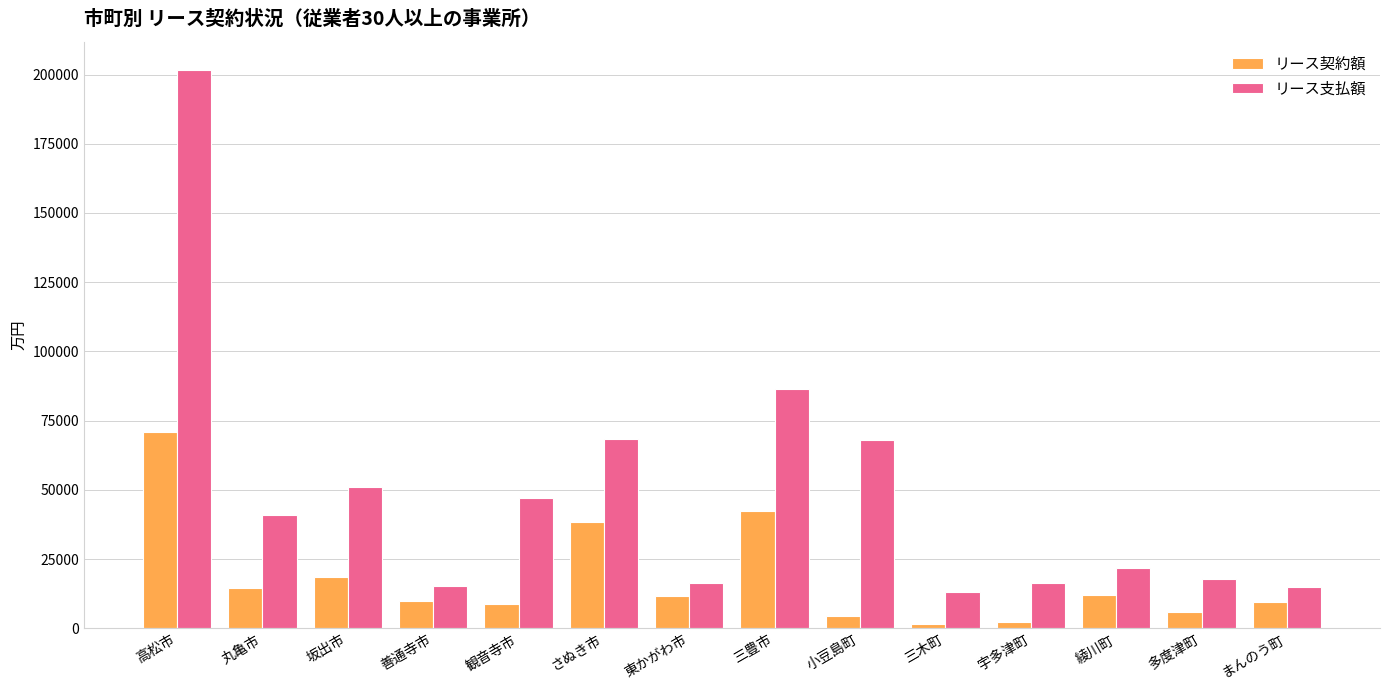

The value of リース支払額 at まんのう町 is 14931. True or false?

True